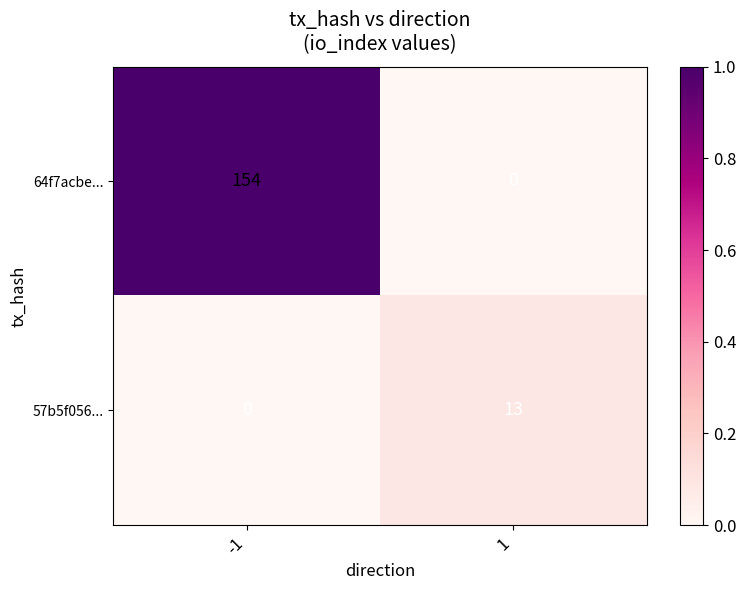

At how many categories does at least one series exceed 0?

2